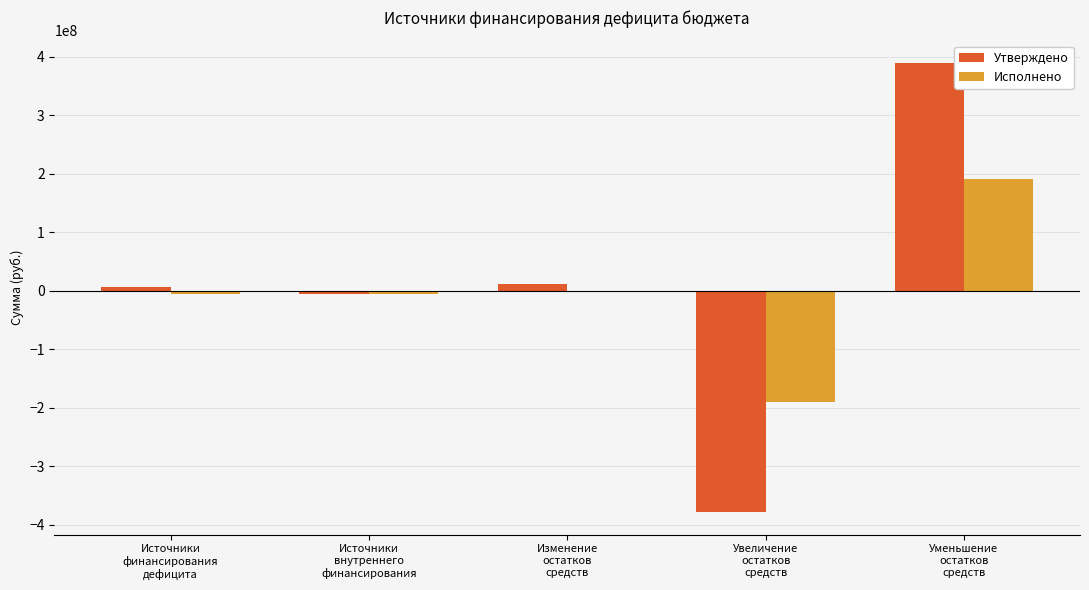

What is the sum of all Утверждено values?

22283965.3